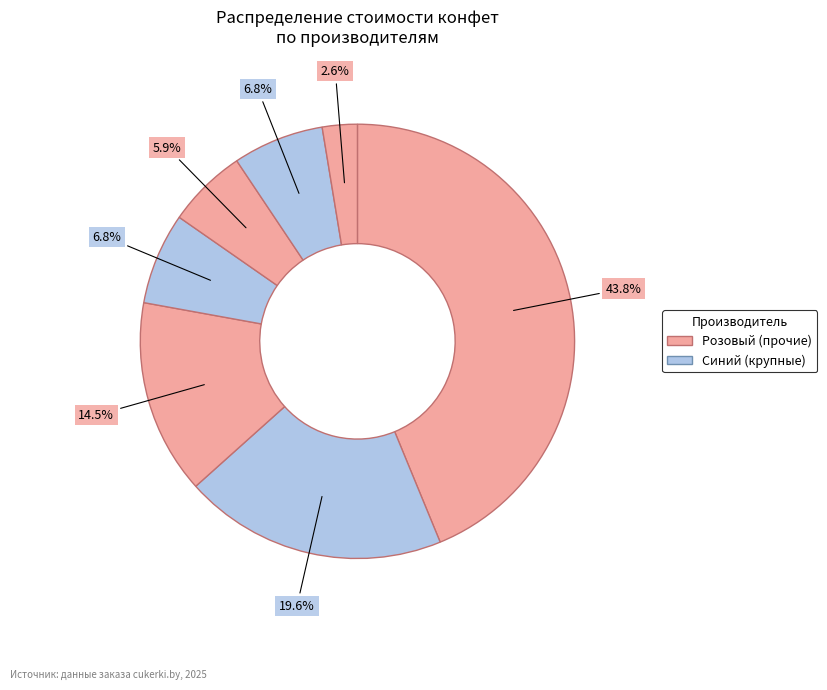

Count the number of slices in the pie.

7